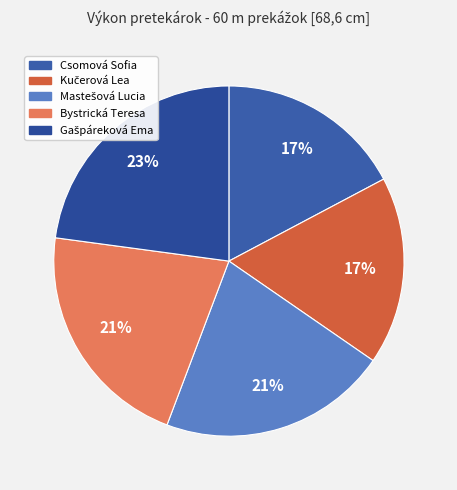

What portion of the pie excludes Csomová Sofia?

82.8%